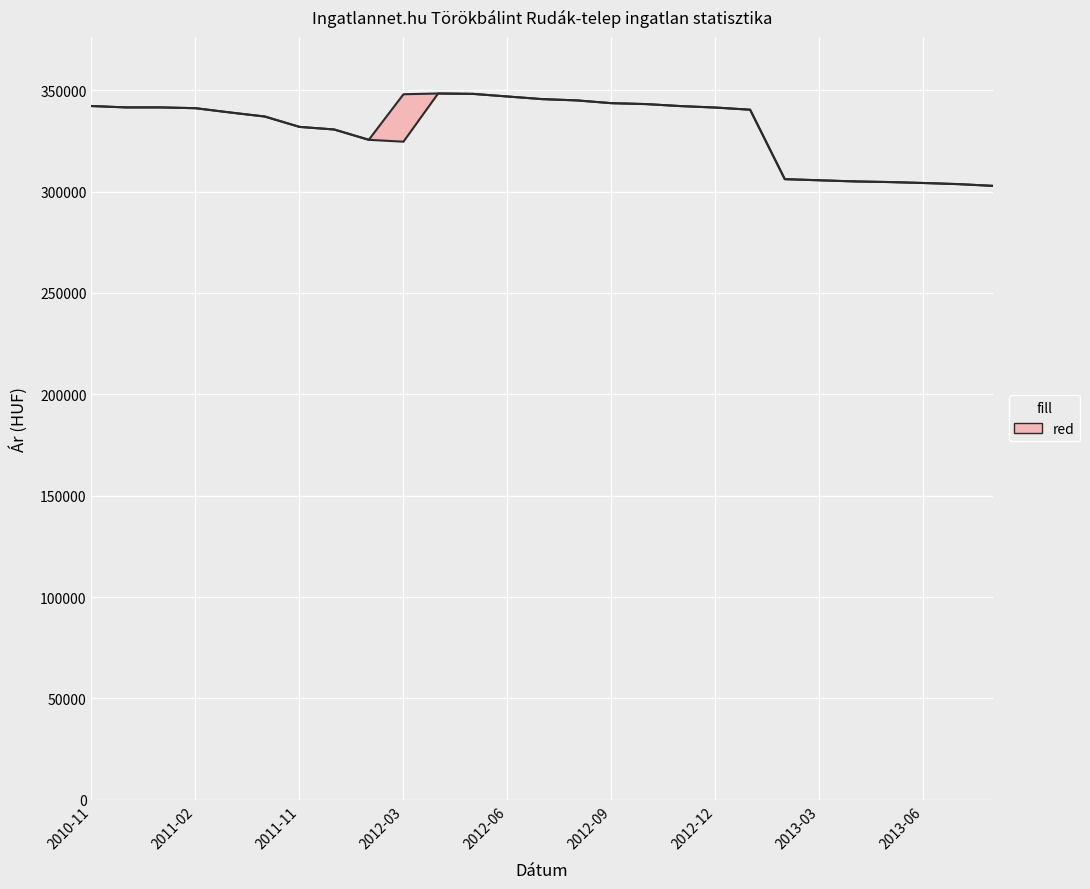

Is the value of Szórás alsó határ at 15 greater than the value of Szórás felső határ at 23?

Yes